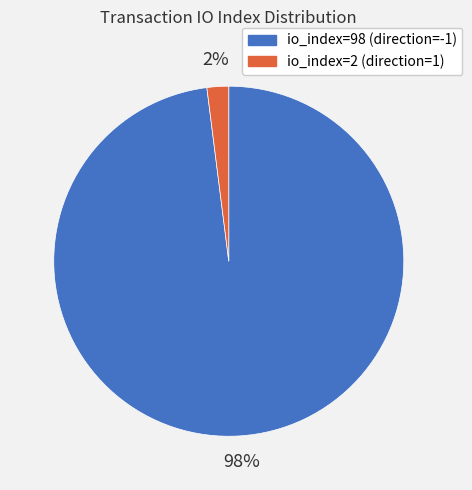

How many segments does this pie chart have?

2